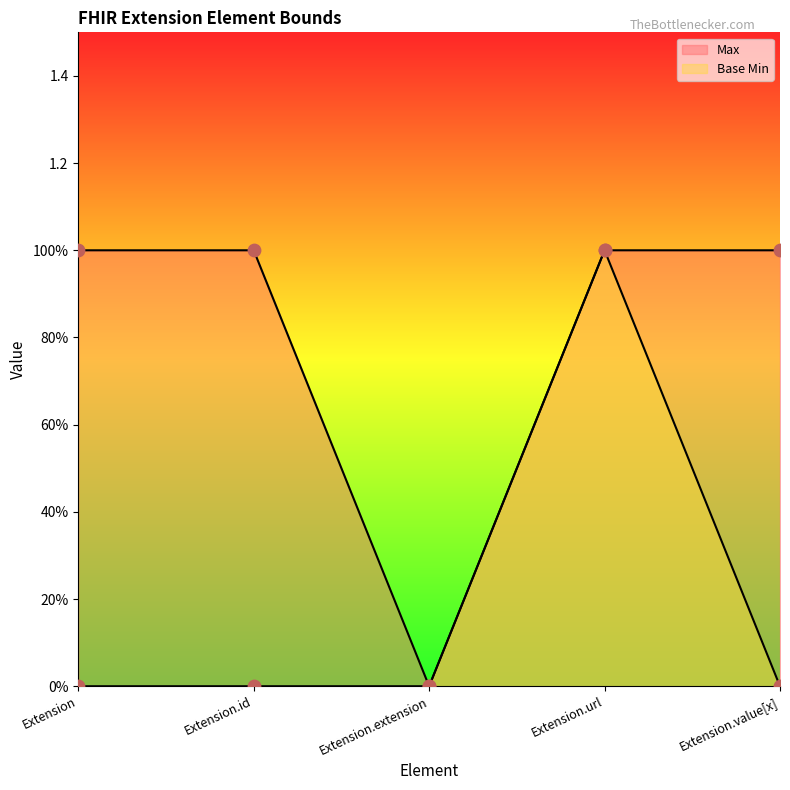

Which series contains the lowest Y value?

Max